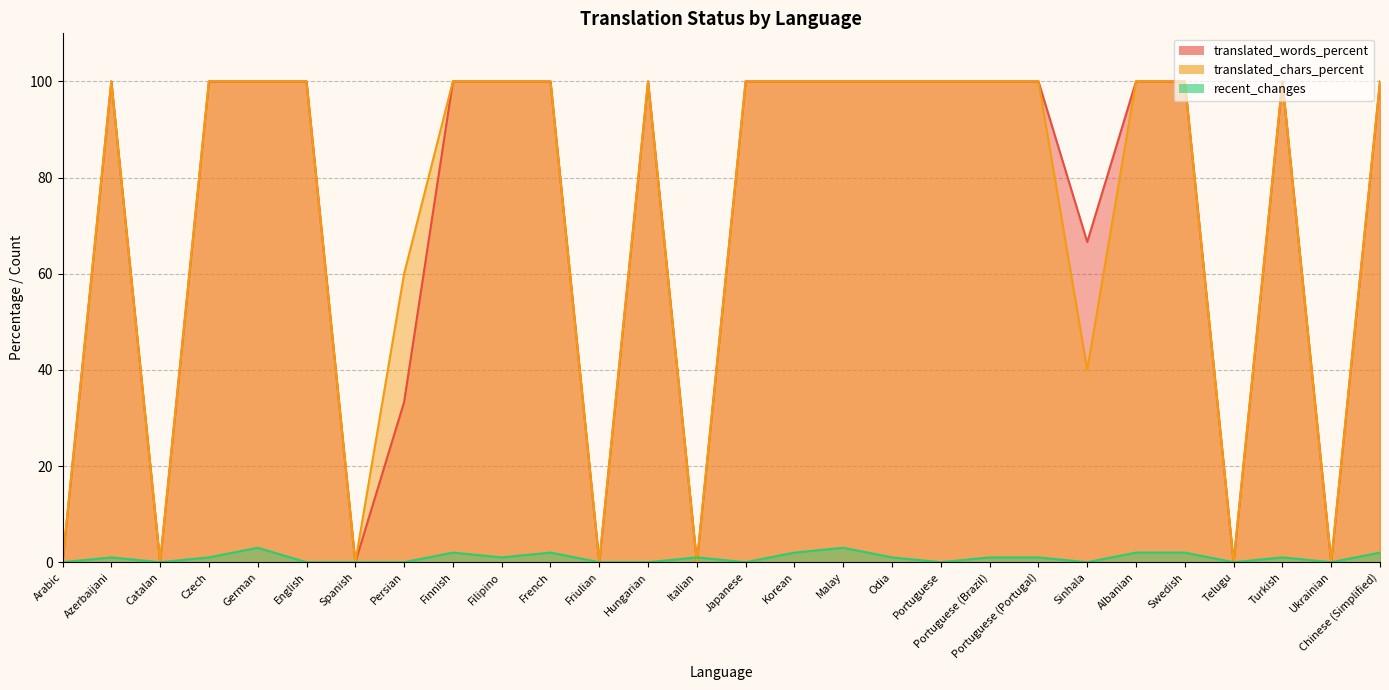

What is the difference between the maximum and minimum values in the translated_words_percent series?

100.0